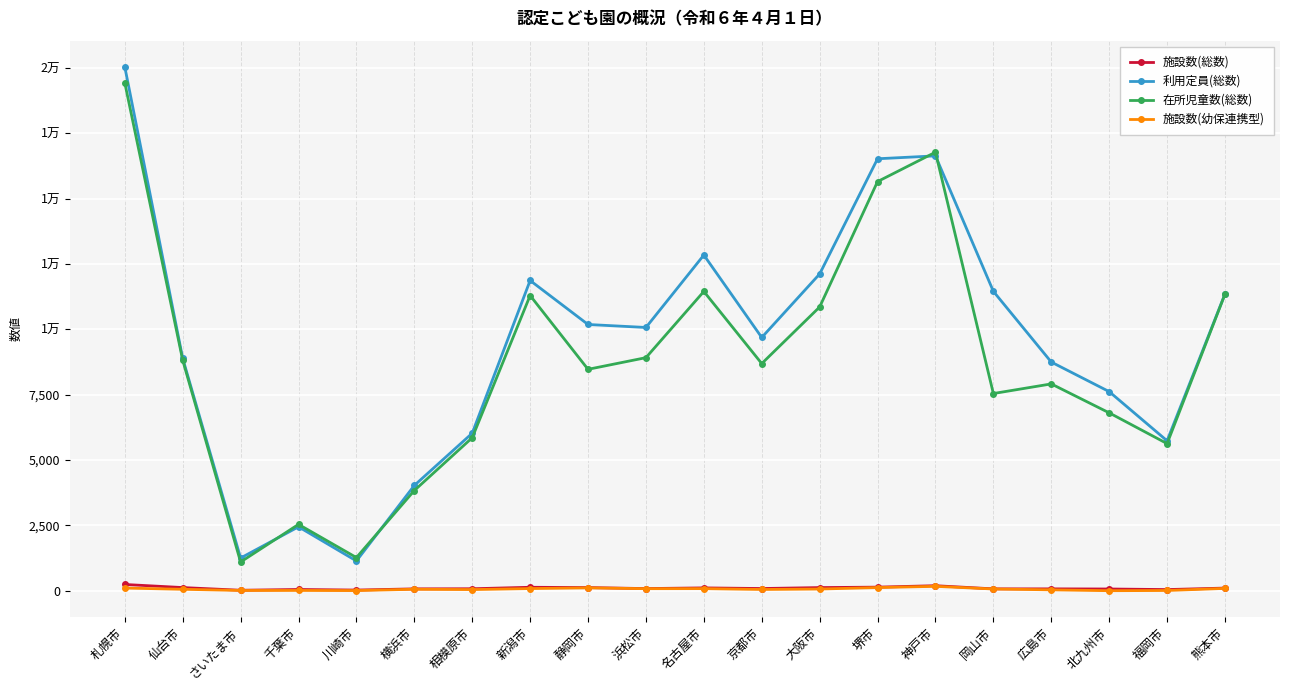

What are all the series names shown in the legend?

施設数(総数), 利用定員(総数), 在所児童数(総数), 施設数(幼保連携型)